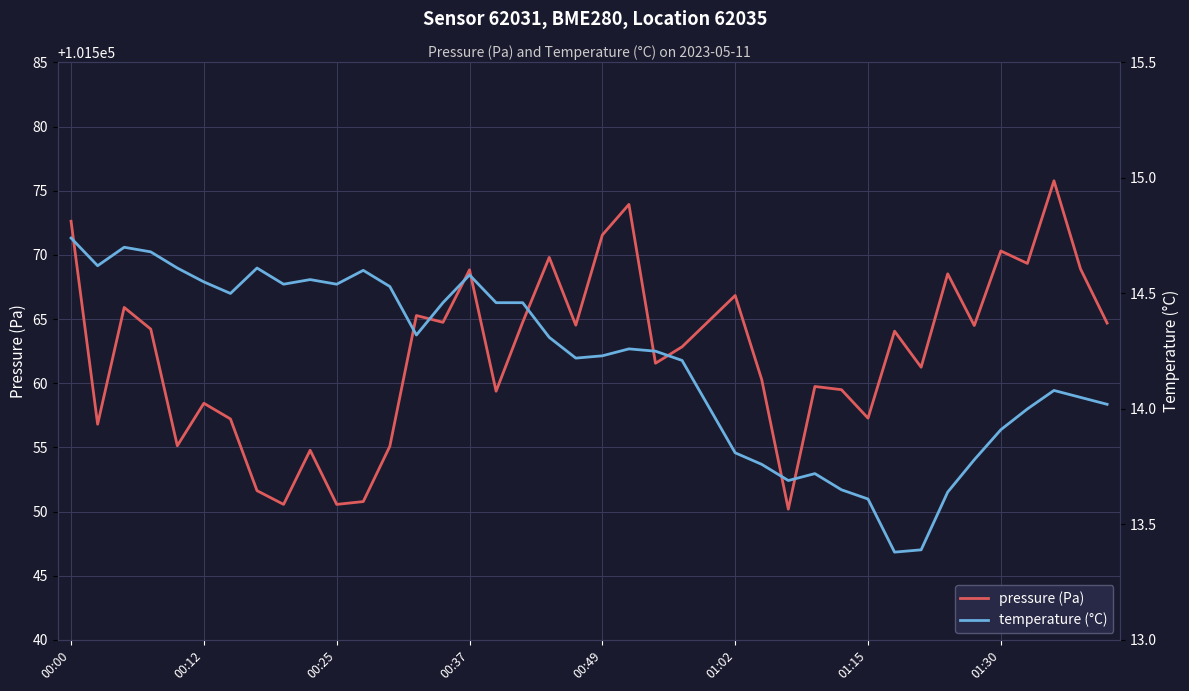

What is the average value of the pressure (Pa) series?

101562.4